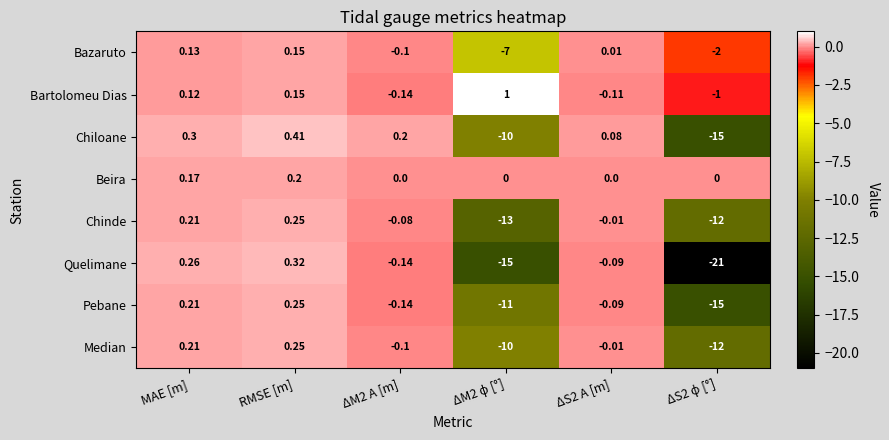

At which label does Chiloane reach its peak?

RMSE [m]